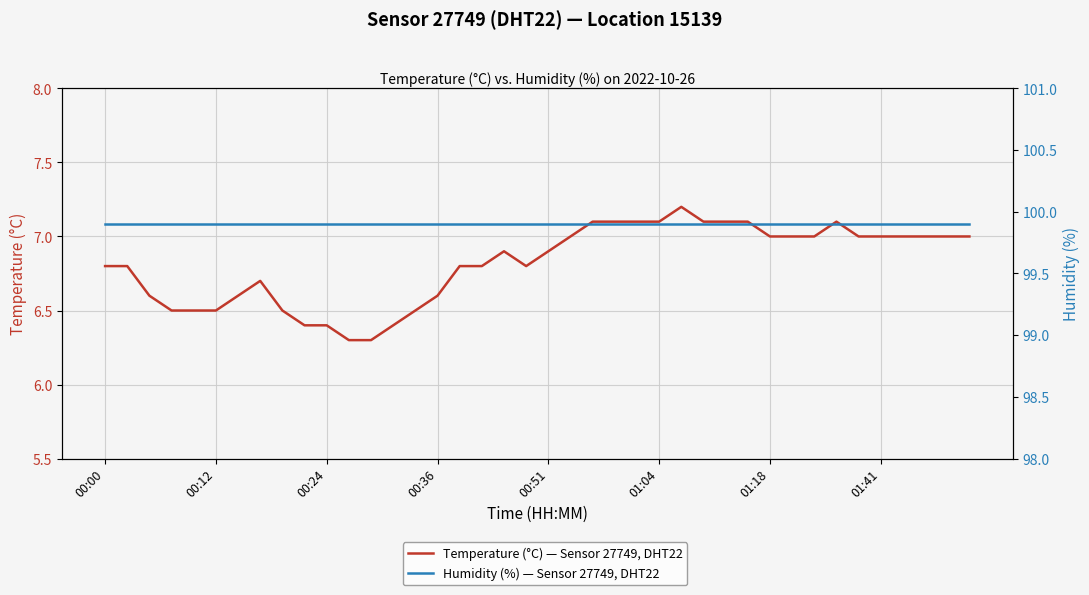

What is the sum of all Humidity (%) — Sensor 27749, DHT22 values?

3996.0